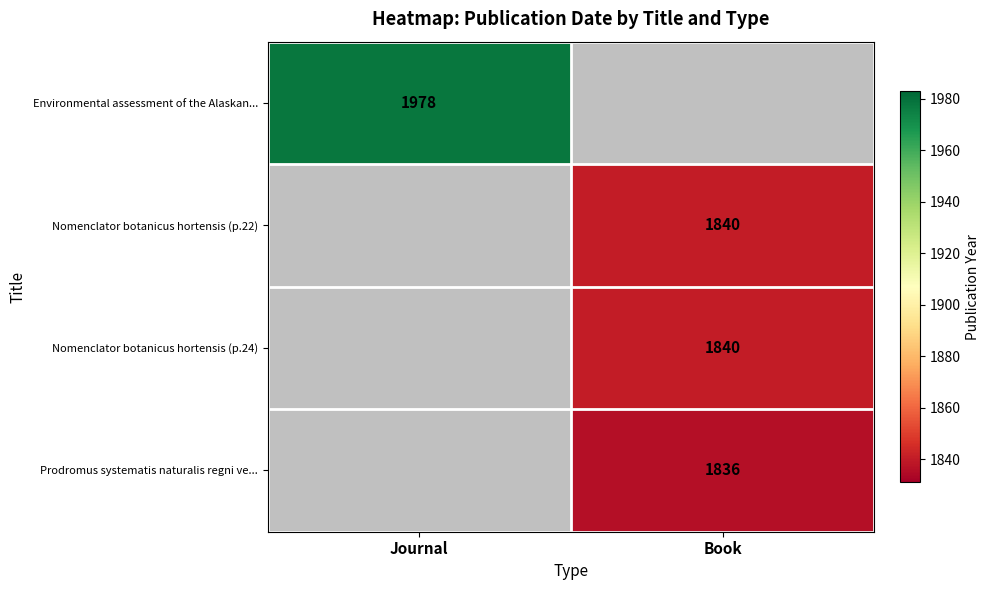

How many categories are shown in the chart?

2